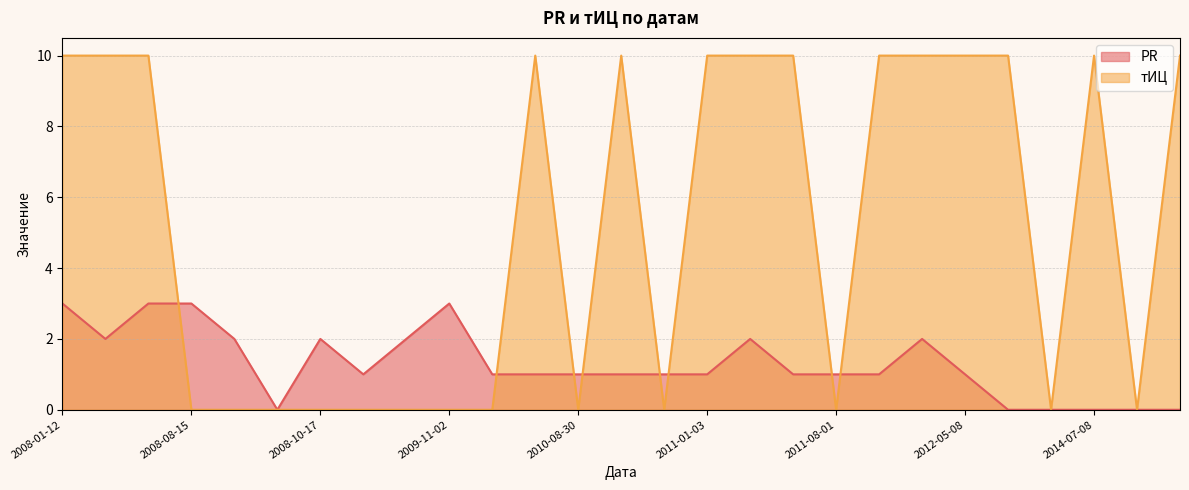

What are all the series names shown in the legend?

PR, тИЦ